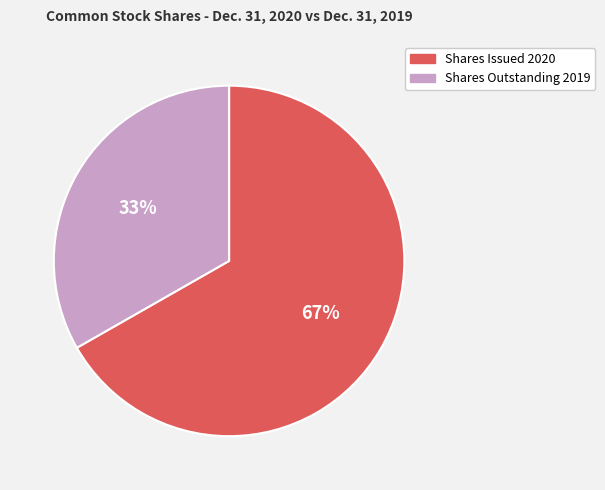

Which category accounts for the majority?

Shares Issued 2020